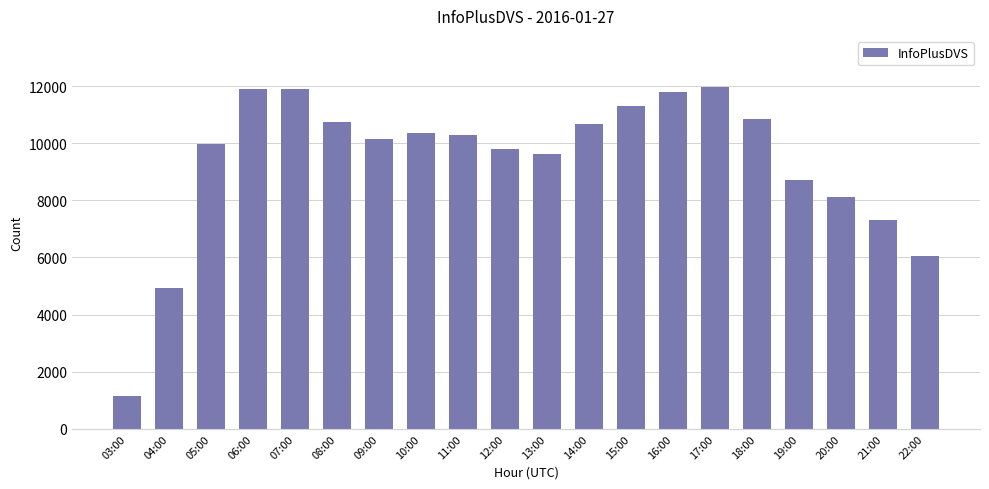

How many bars are there in total?

20